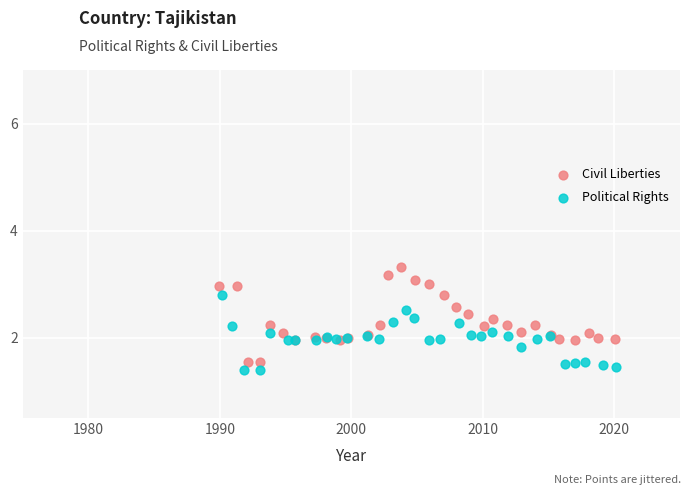

Which series contains the highest Y value?

Civil Liberties